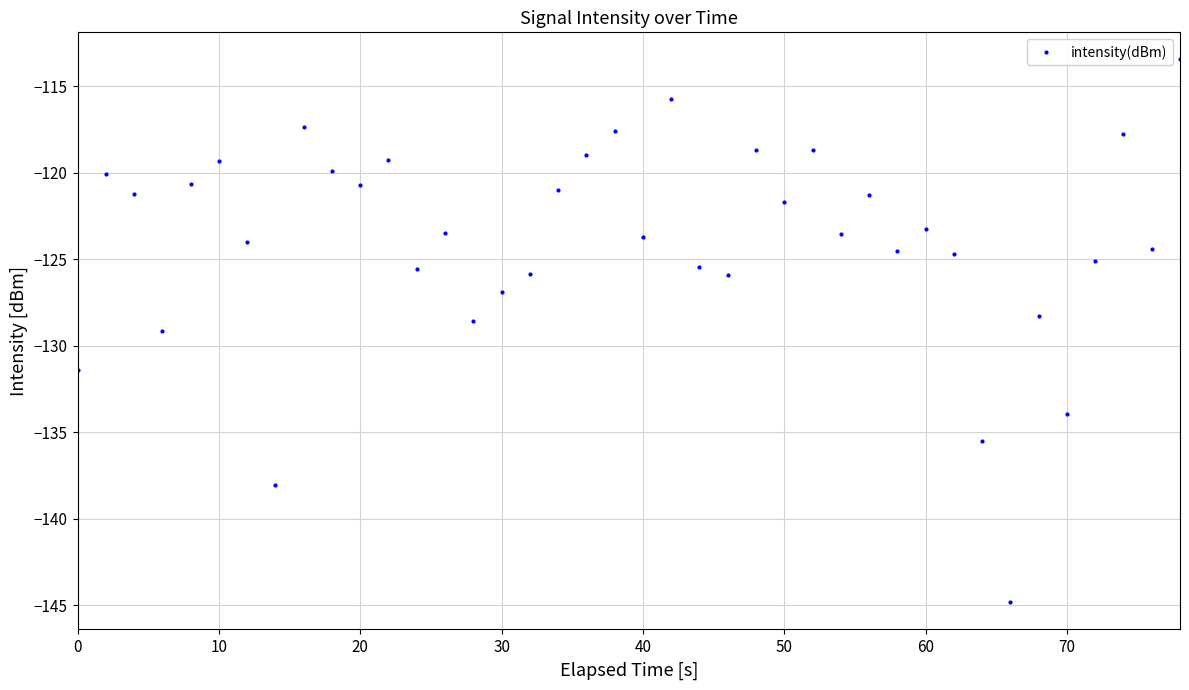

What is the maximum value shown in the chart?

-113.5